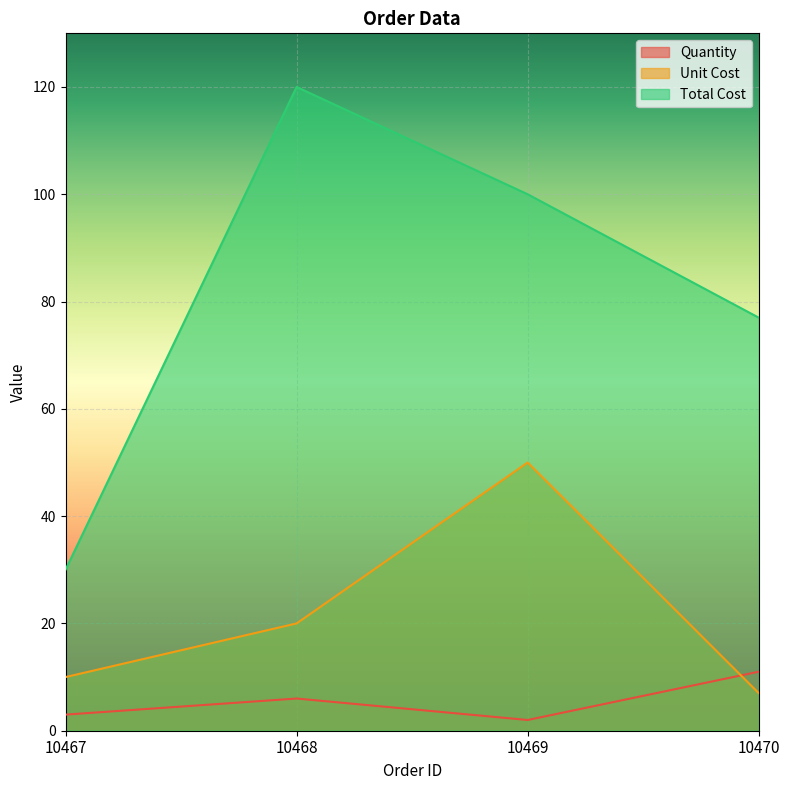

True or false: Unit Cost has a value of 7 at 10470.

True